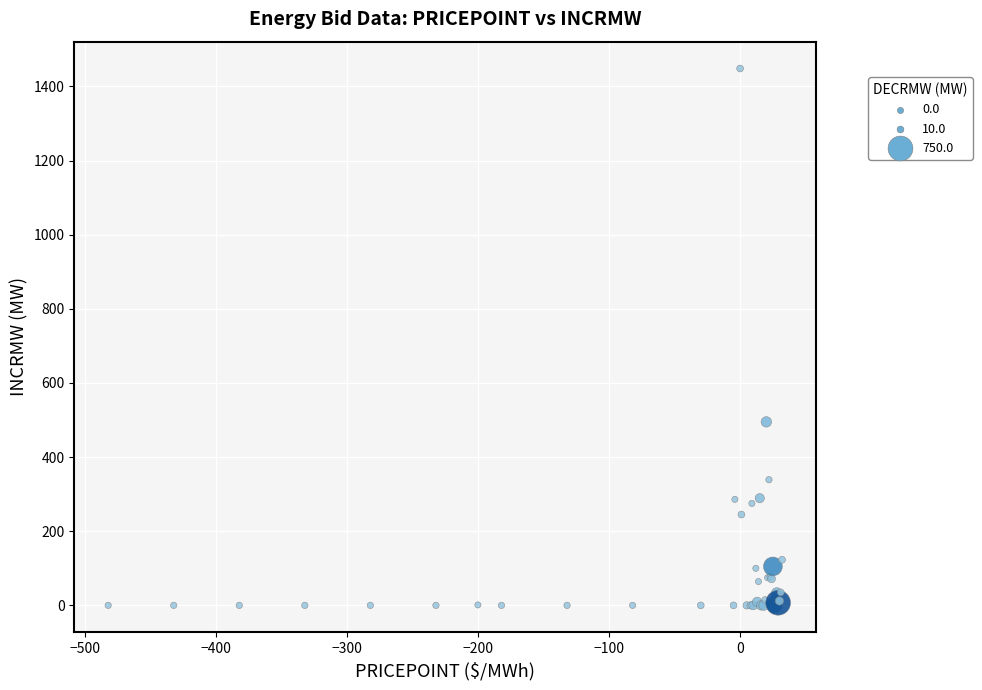

What Y value in the scatter plot is closest to 724?

495.0